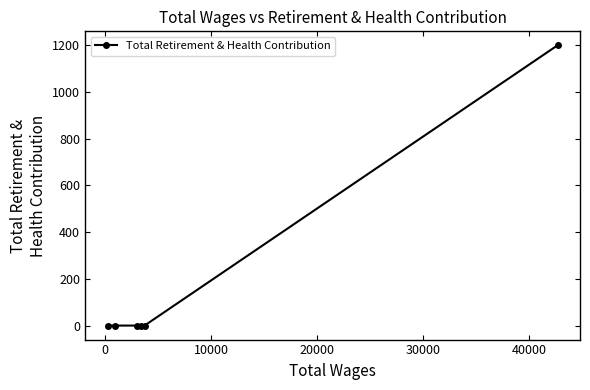

What is the average value?

200